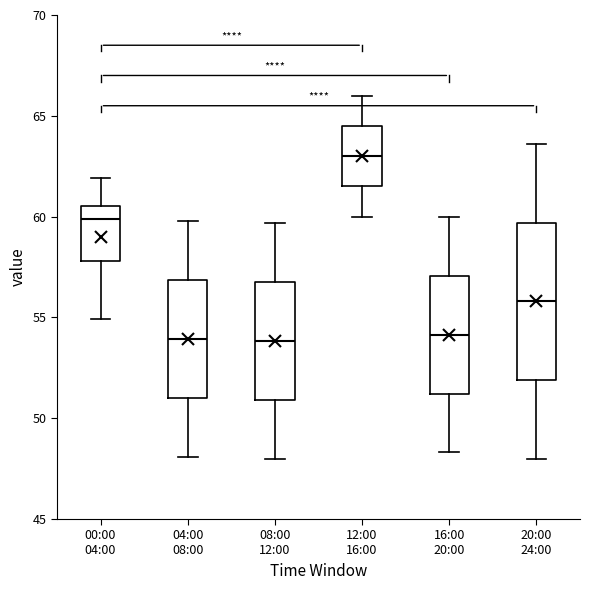

Reading left to right, transcribe this box plot: for each box, give where its median line is, the range the box spans, and where its two whiskers end, as read against the y-axis. The values are not printed on the chart, so give them approximately, as read against the axis.

00:00 04:00: median 60.0, box 58.0 to 60.5, whiskers 55.0 to 62.0
04:00 08:00: median 54.0, box 51.0 to 57.0, whiskers 48.0 to 60.0
08:00 12:00: median 54.0, box 51.0 to 57.0, whiskers 48.0 to 59.5
12:00 16:00: median 63.0, box 61.5 to 64.5, whiskers 60.0 to 66.0
16:00 20:00: median 54.0, box 51.0 to 57.0, whiskers 48.5 to 60.0
20:00 24:00: median 56.0, box 52.0 to 59.5, whiskers 48.0 to 63.5